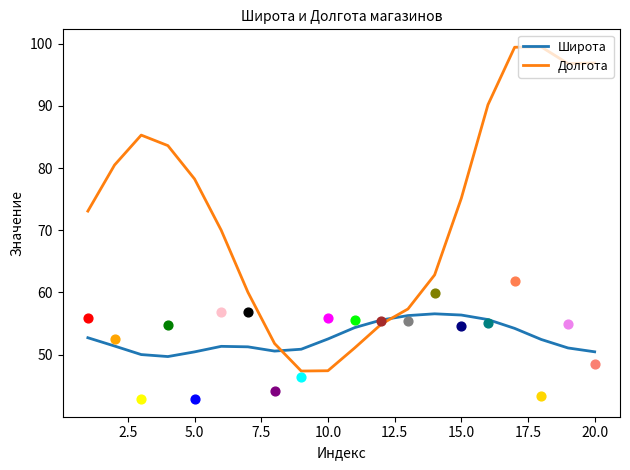

Which series contains the highest Y value?

Долгота